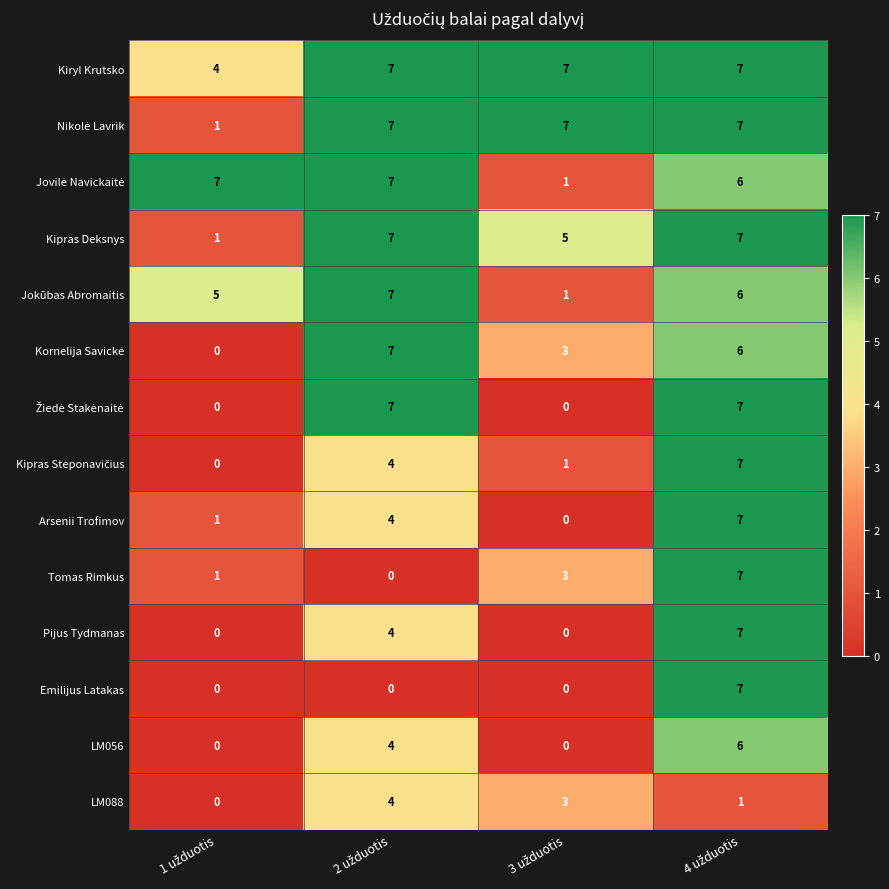

What is the average value of the Jokūbas Abromaitis series?

5